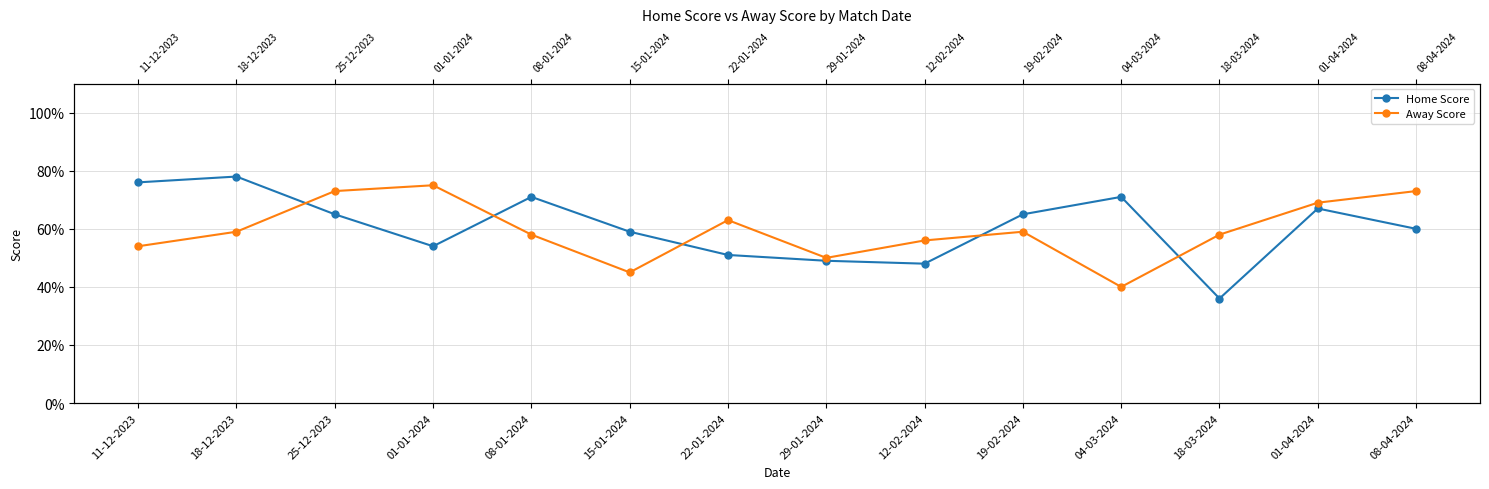

After their last crossing, which series has the higher values: Away Score or Home Score?

Away Score